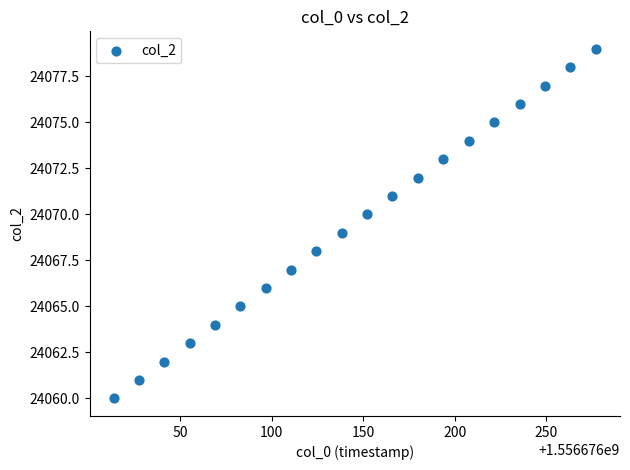

What is the range of Y values (max minus min)?

19